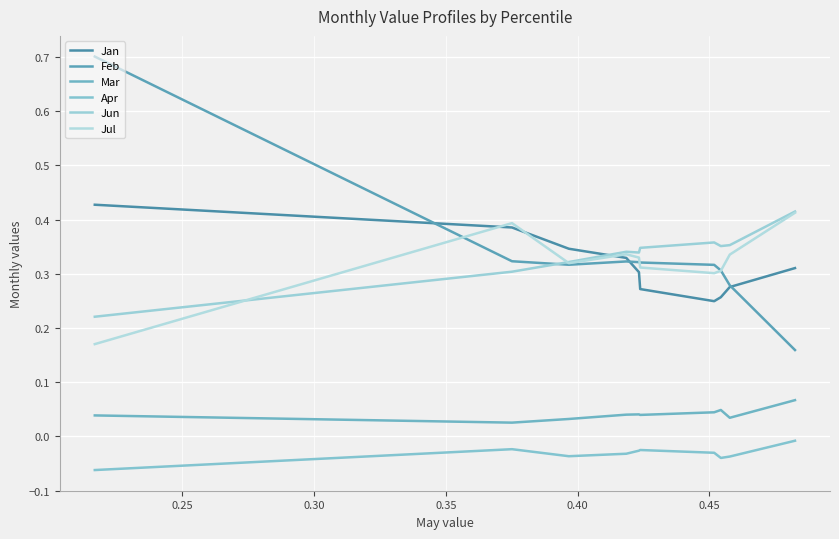

What is the sum of all Jan values?

3.2